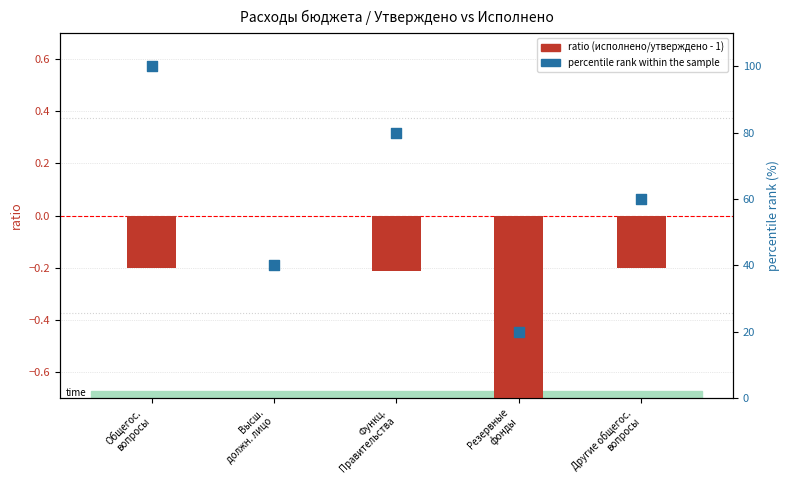

Which series reaches the maximum Y coordinate?

percentile rank within the sample